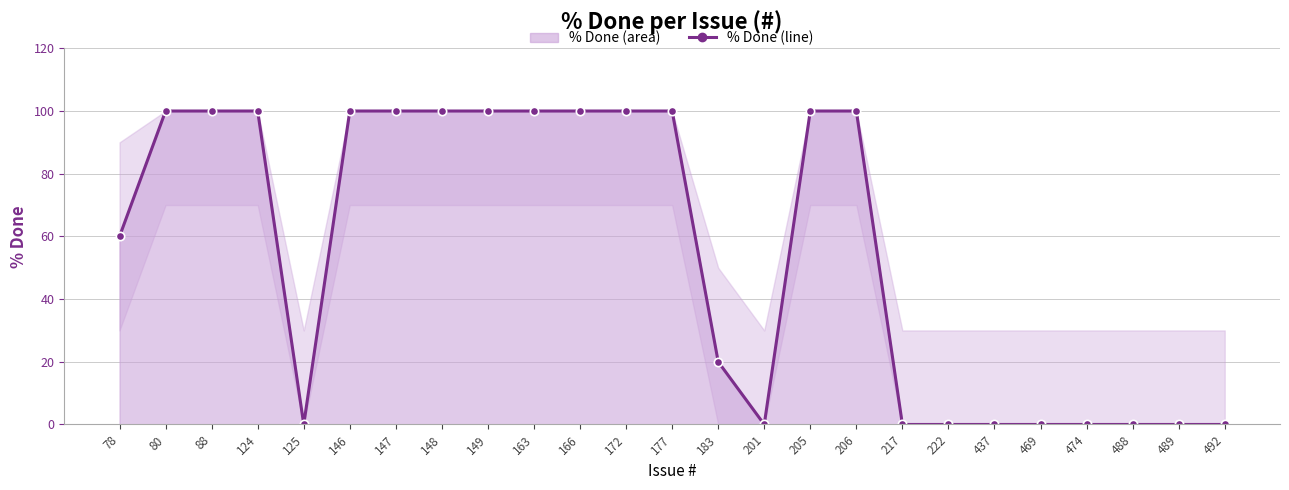

True or false: the data shows 100 at 205.

True